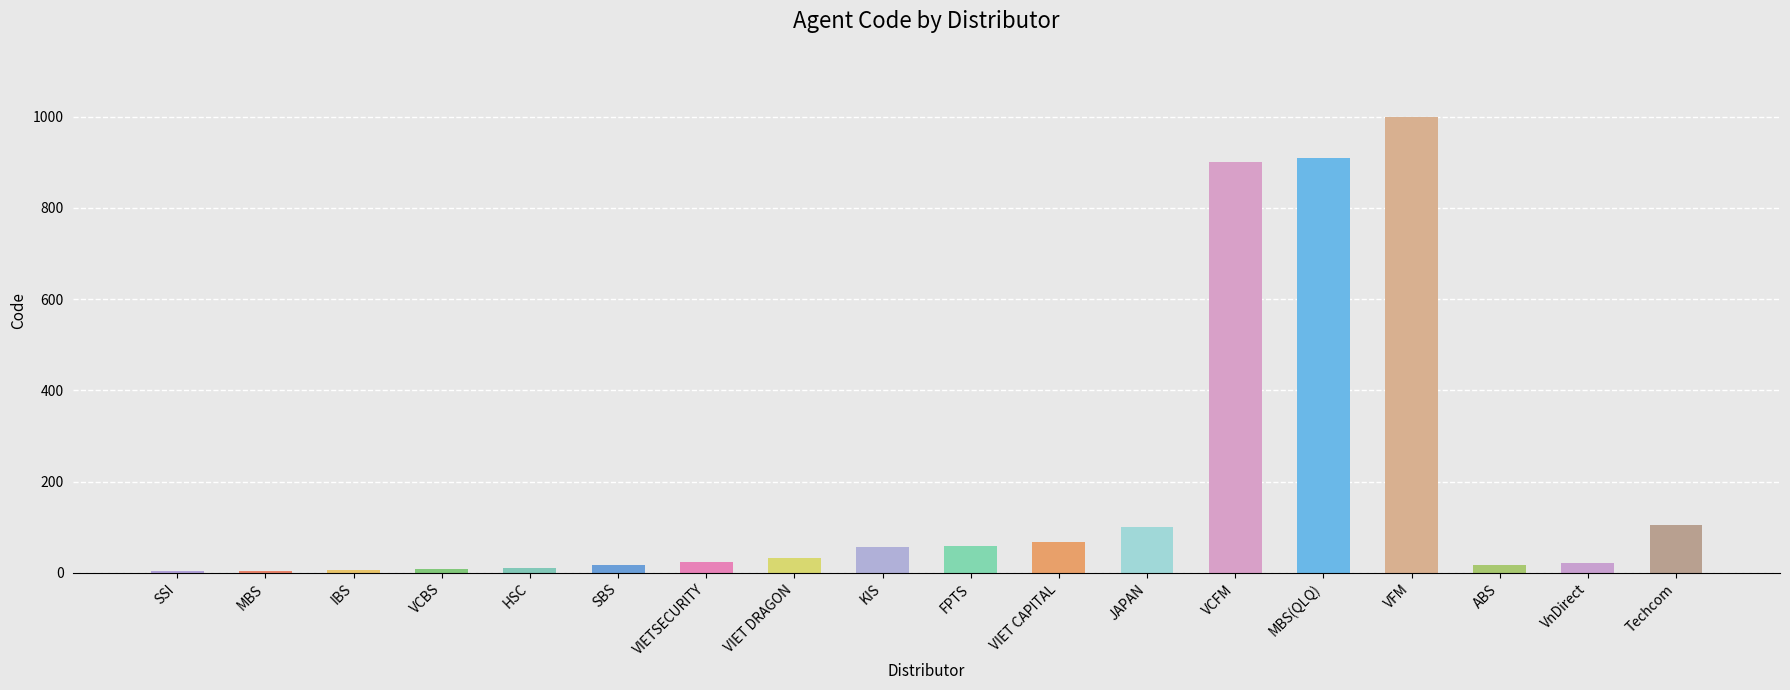

What is the greatest value displayed?

999